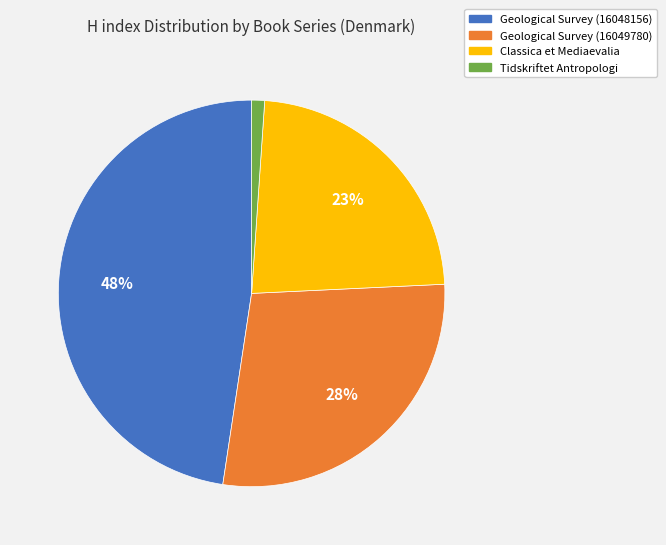

Is there any slice that represents more than half of the pie?

No